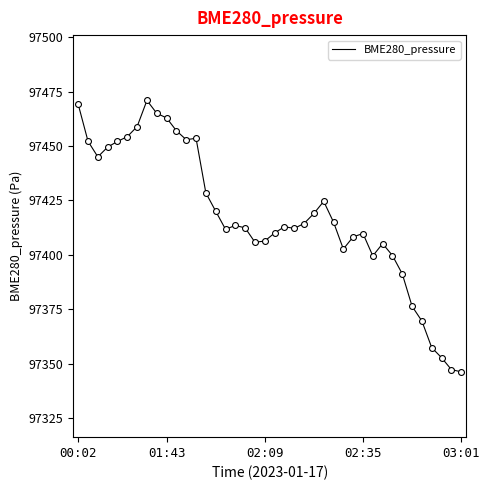

What is the greatest value displayed?

97470.9